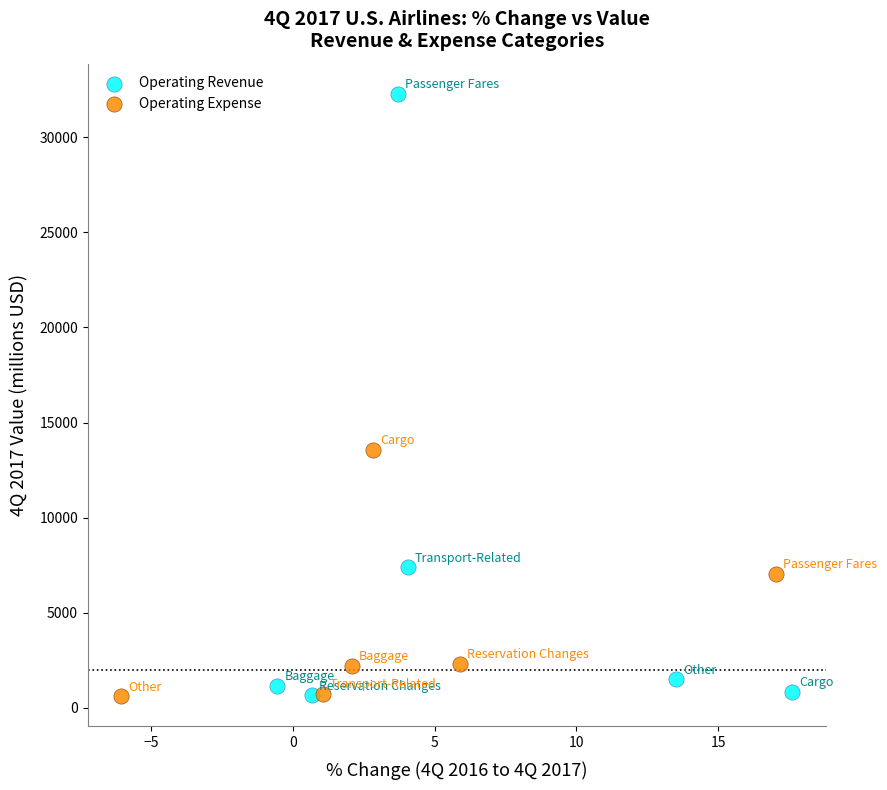

What are all the series names shown in the legend?

Operating Revenue, Operating Expense